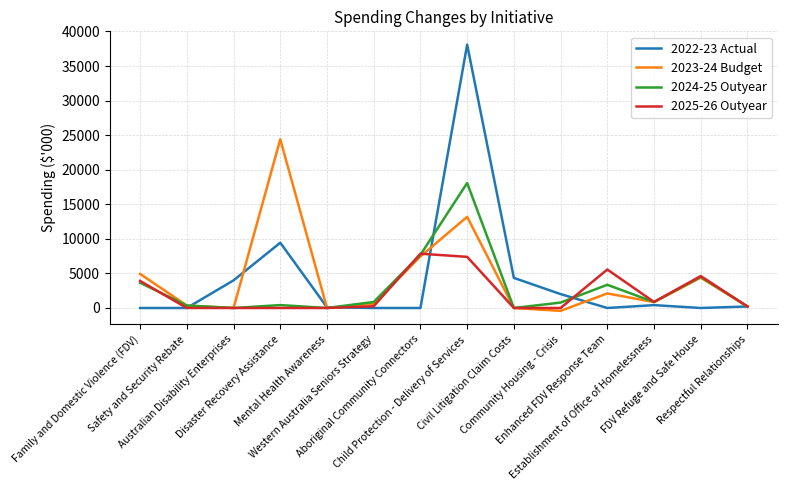

What is the difference between the highest and lowest values at Australian Disability Enterprises?

4000